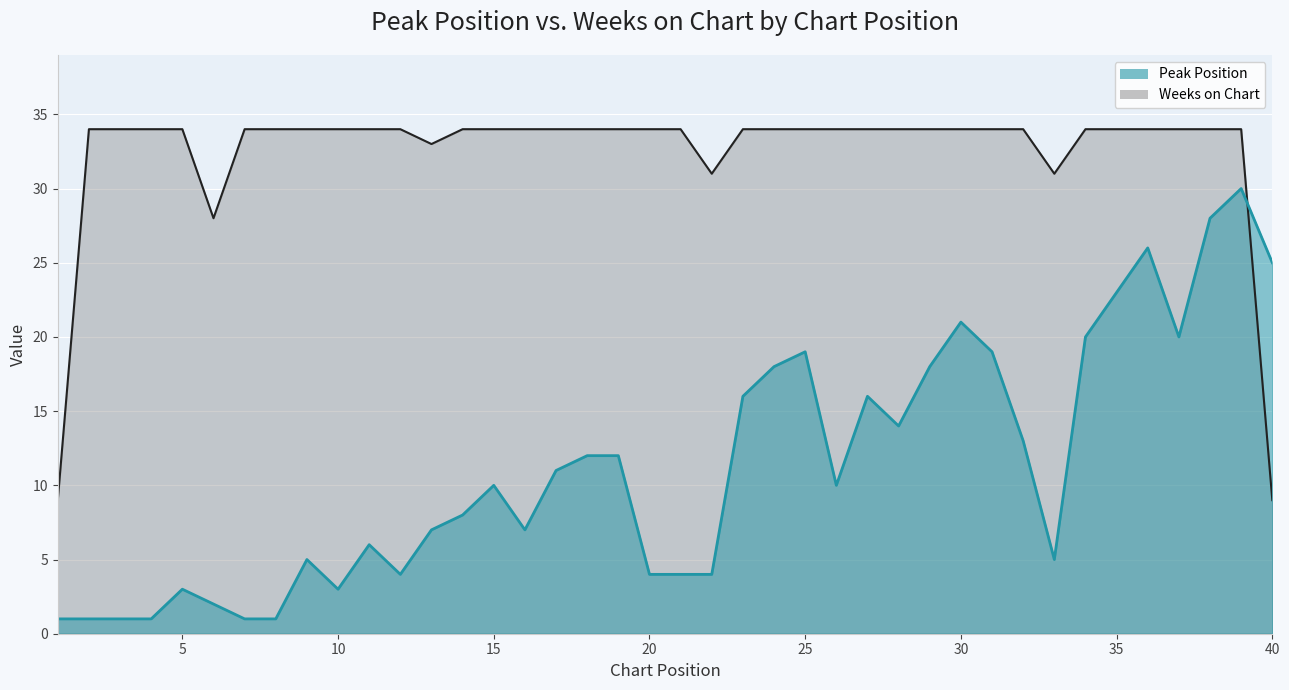

Which category has the highest value across all series?

5